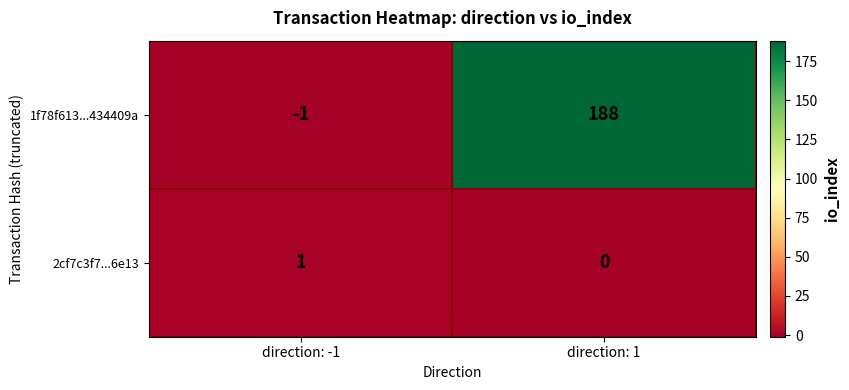

Reading right to left, what are all the values shown in this chart?

1f78f613...434409a: direction: 1=188	direction: -1=-1
2cf7c3f7...6e13: direction: 1=0	direction: -1=1